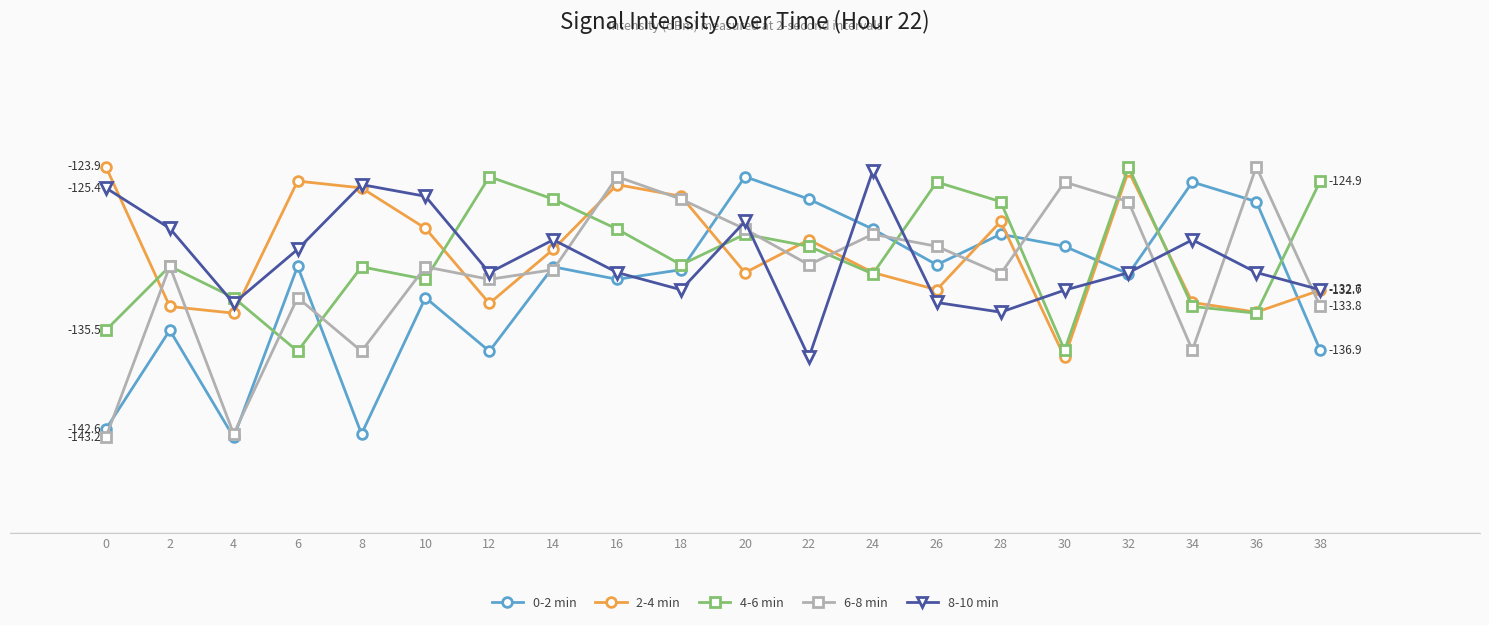

What is the minimum value shown in the chart?

-143.2